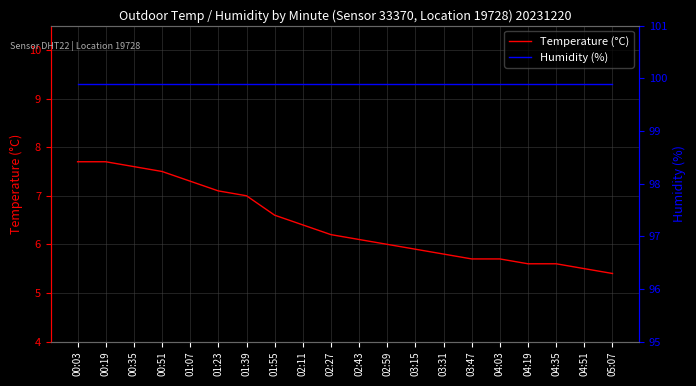

What is the difference between the maximum and minimum values in the Temperature (°C) series?

2.3